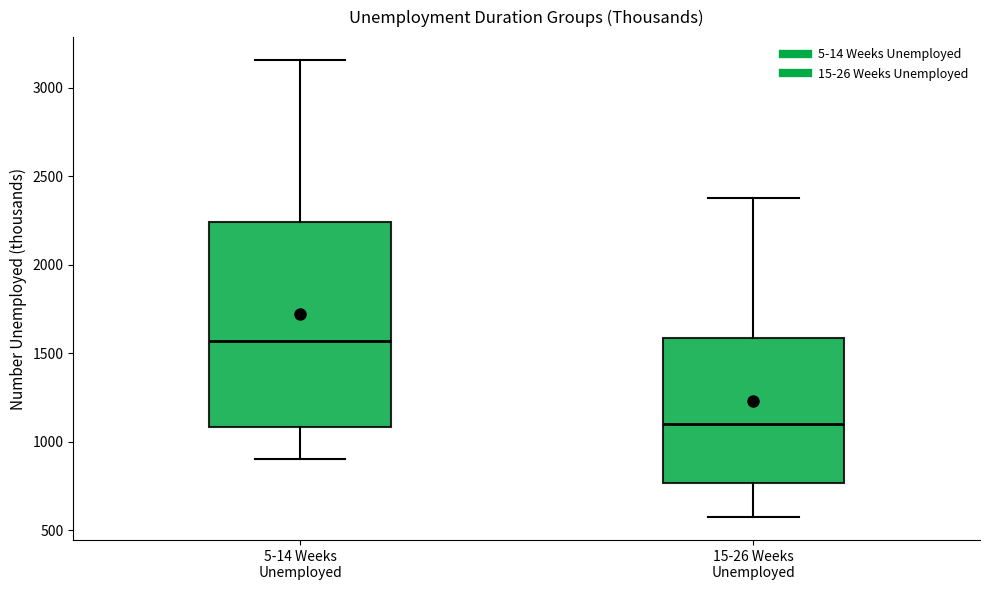

Reading left to right, read every box against the y-axis: the position of its median line, the range the box covers, and the ends of its whiskers. The values are not printed on the chart, so give them approximately, as read against the axis.

5-14 Weeks Unemployed: median 1550, box 1100 to 2250, whiskers 900 to 3150
15-26 Weeks Unemployed: median 1100, box 750 to 1600, whiskers 550 to 2400